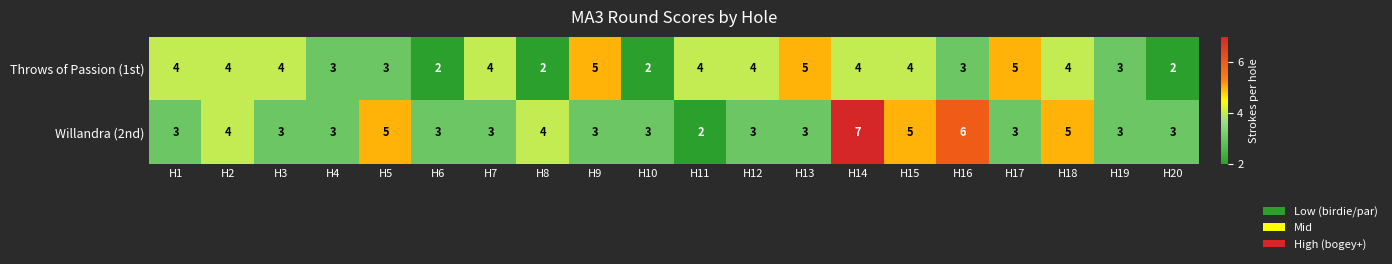

What is the sum of the Willandra (2nd) values at H10 and H3?

6